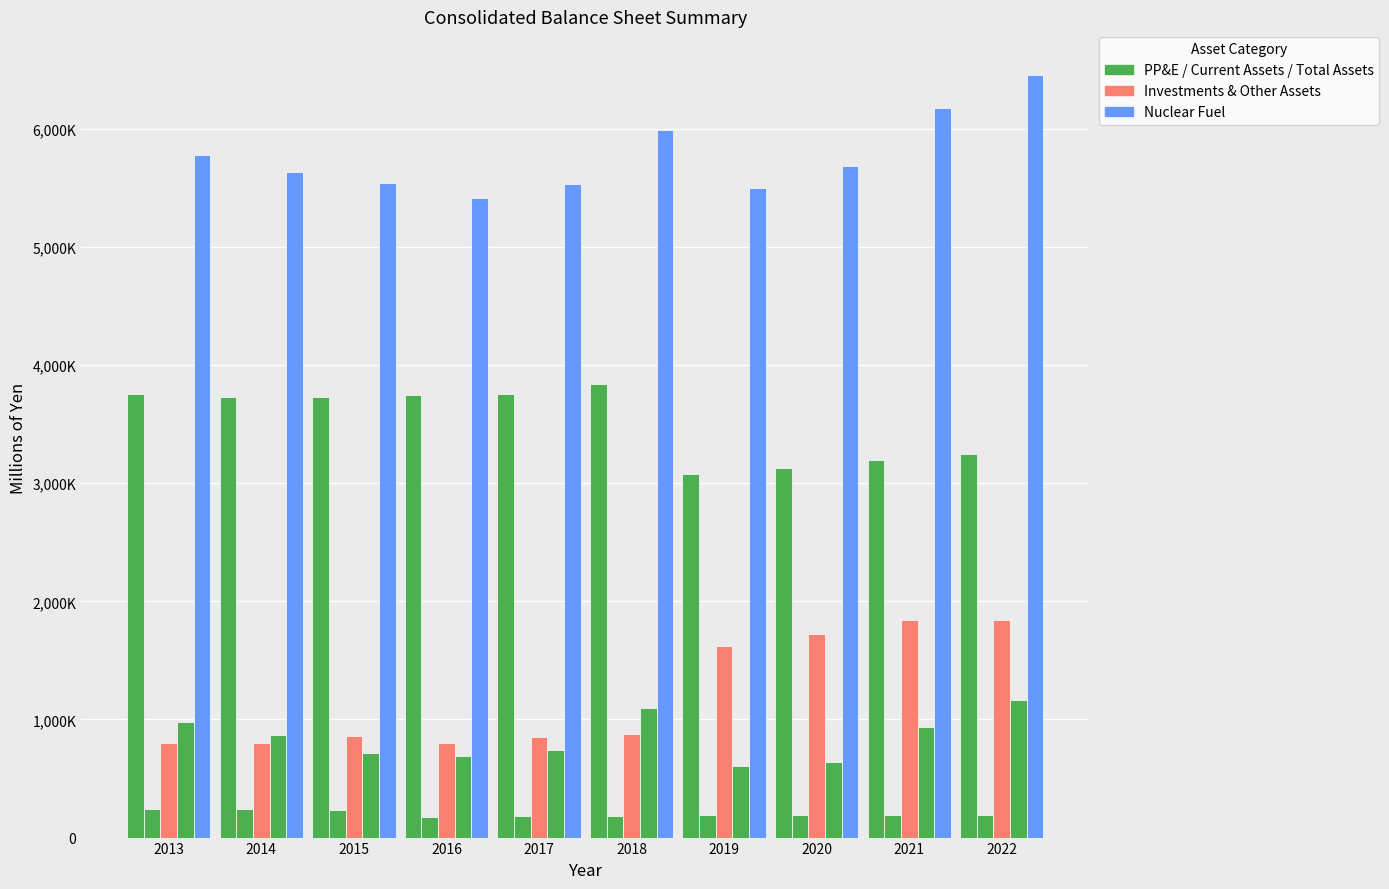

Does the chart contain any negative values?

No